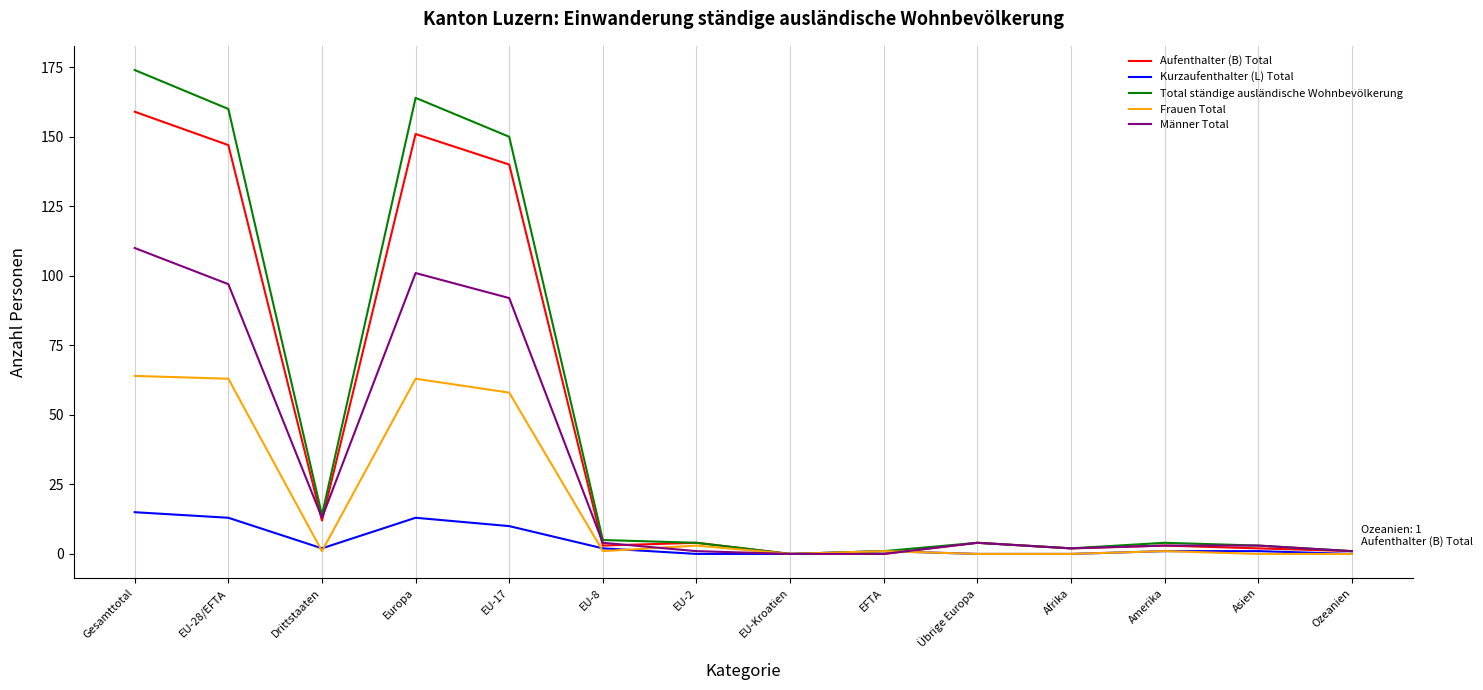

Where is the first local maximum for Kurzaufenthalter (L) Total?

Europa